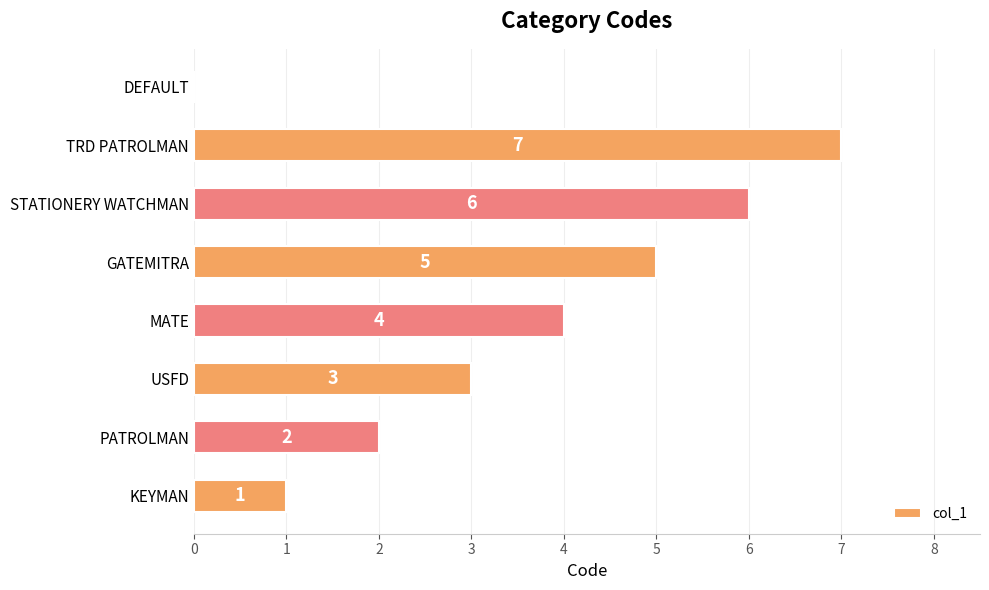

What is the sum of the values at MATE and USFD?

7